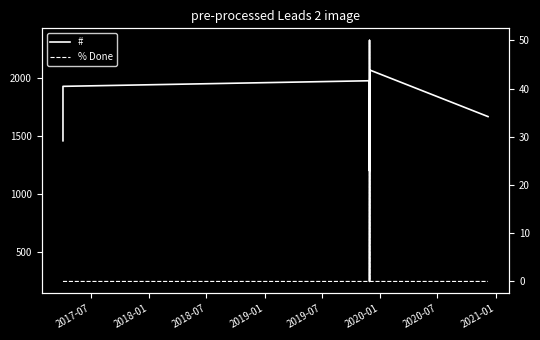

Which series has the largest range (max minus min)?

#